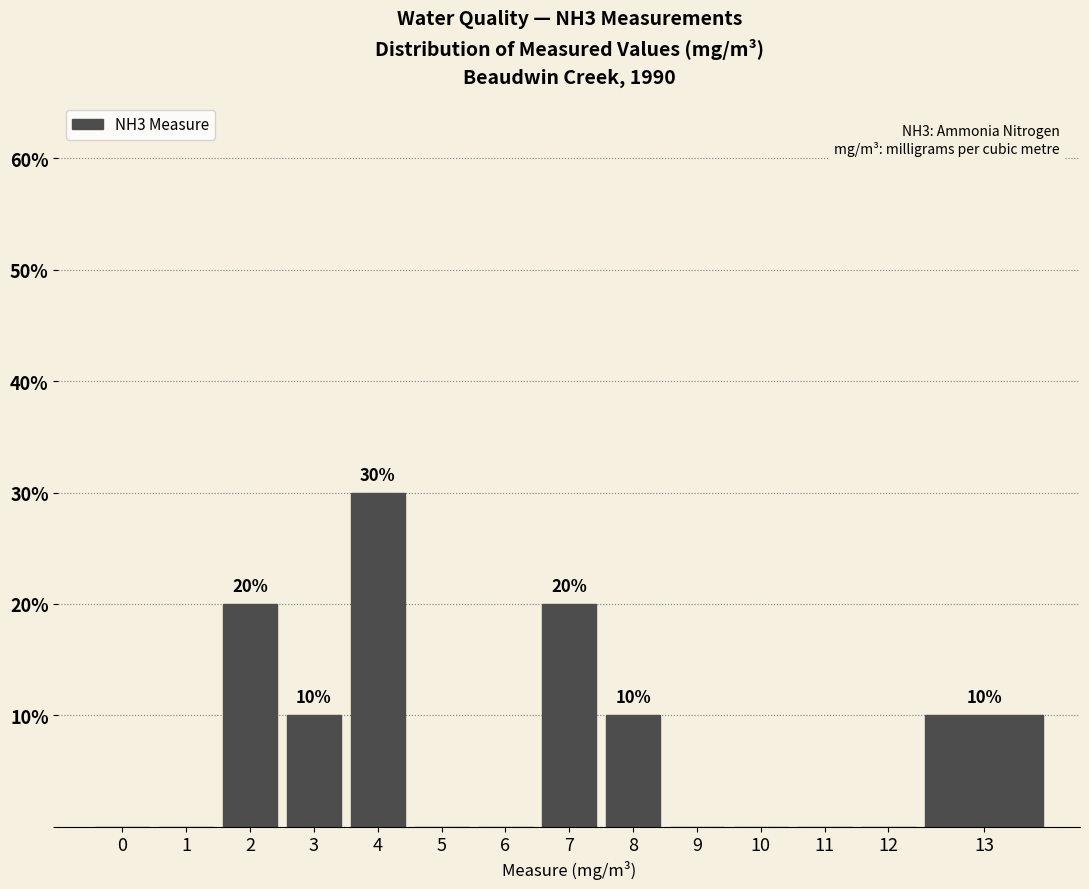

Reading left to right, extract all data points from this chart.

0=0	1=0	2=20	3=10	4=30	5=0	6=0	7=20	8=10	9=0	10=0	11=0	12=0	13=10